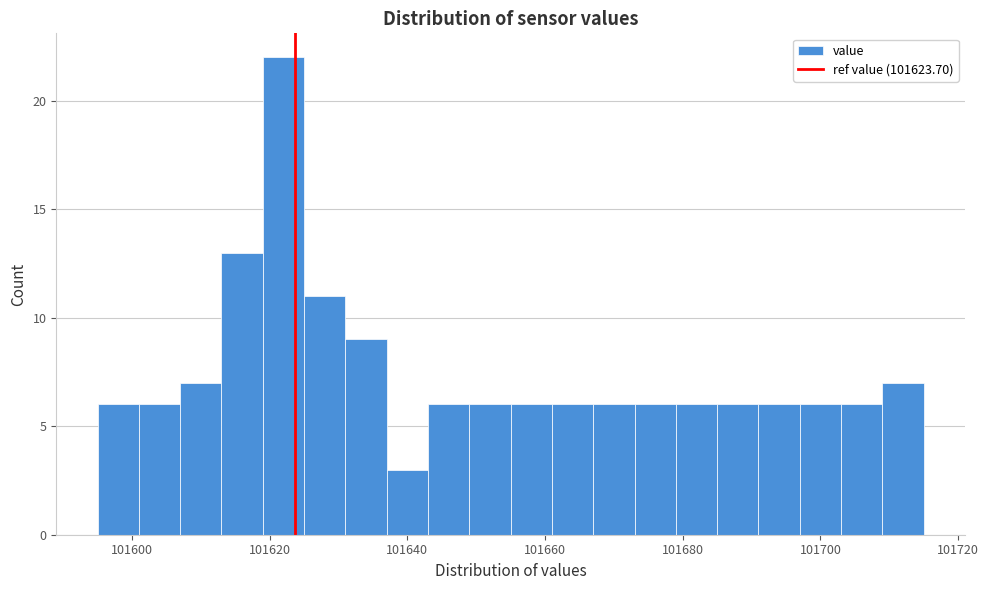

Around what value on the x-axis is the tallest bar? Give the approximate position of its centre, as read against the axis.

101622